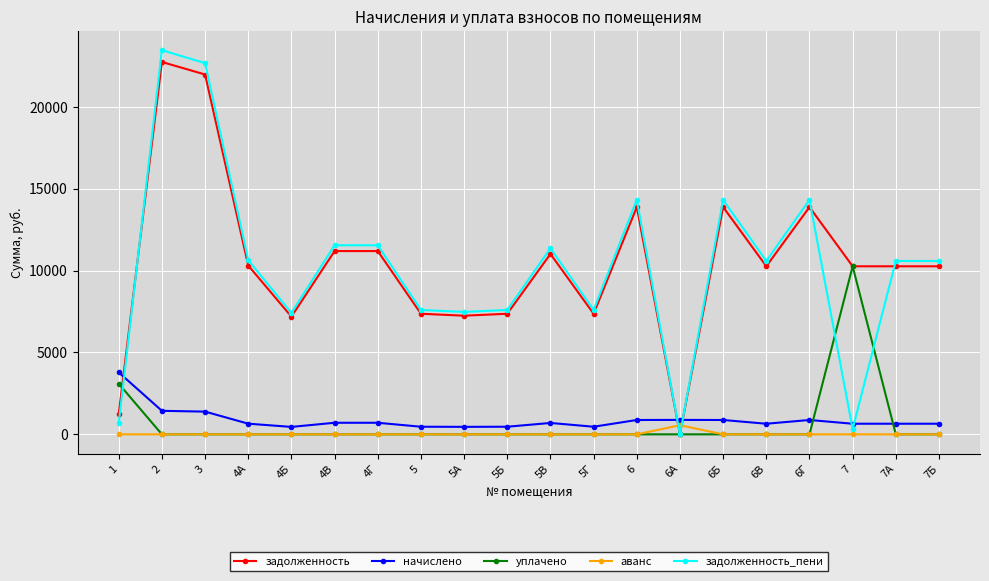

What position from the right is 6Б?

6